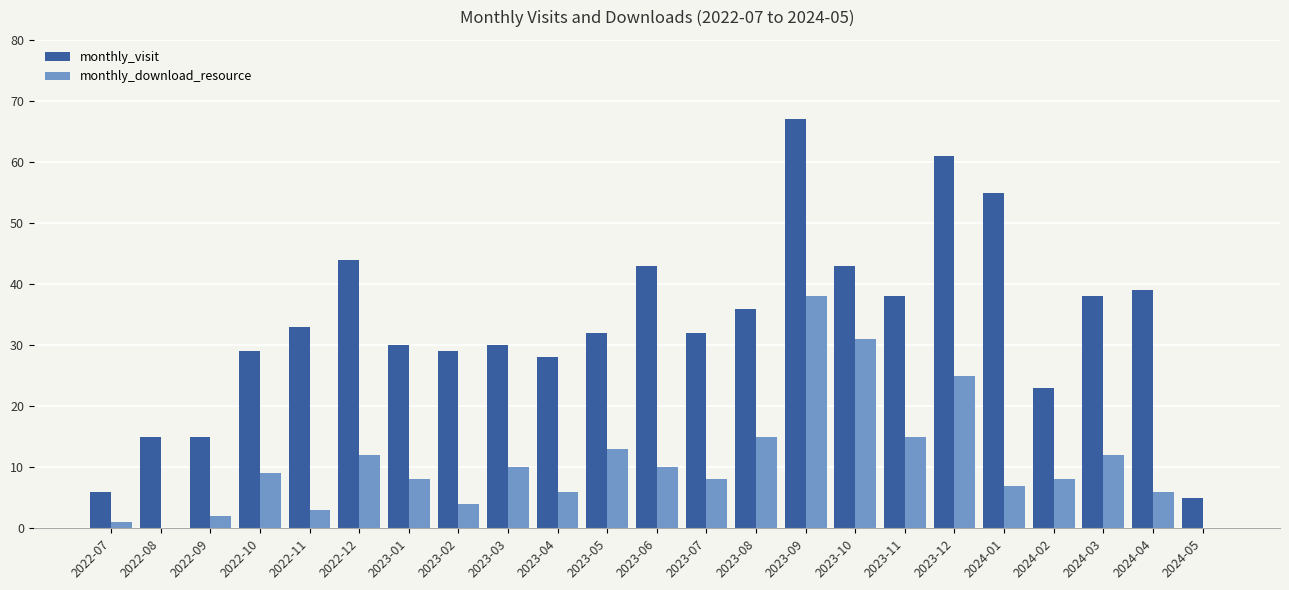

What is the maximum value for monthly_download_resource?

38